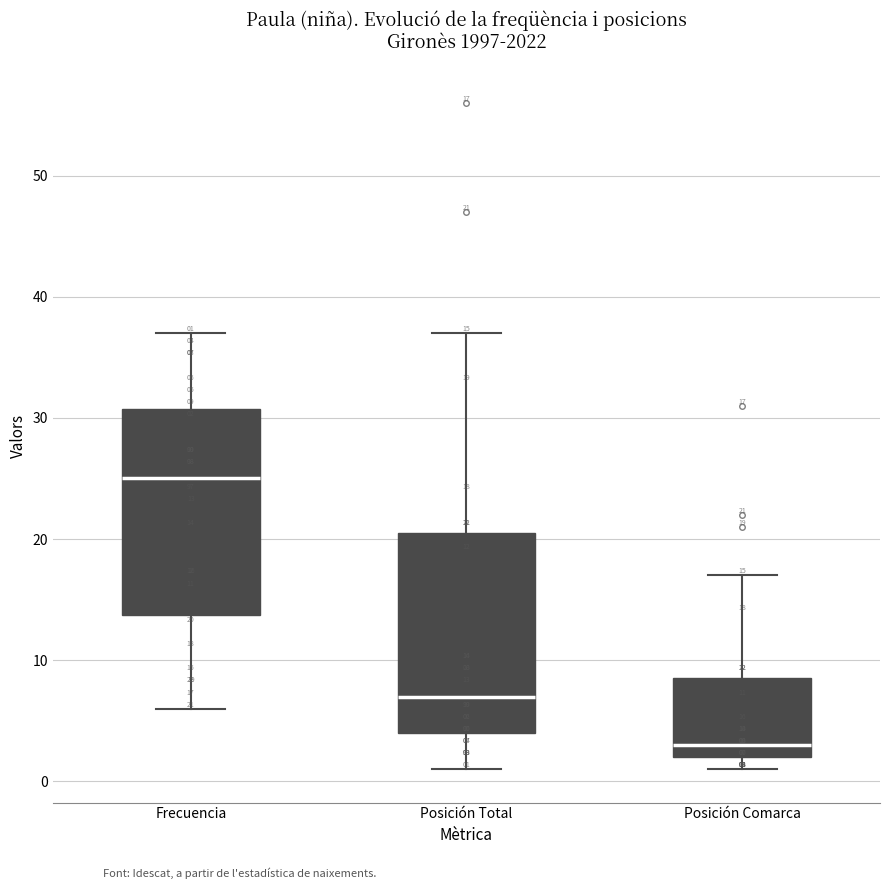

Which box has the lowest median line?

Posición Comarca